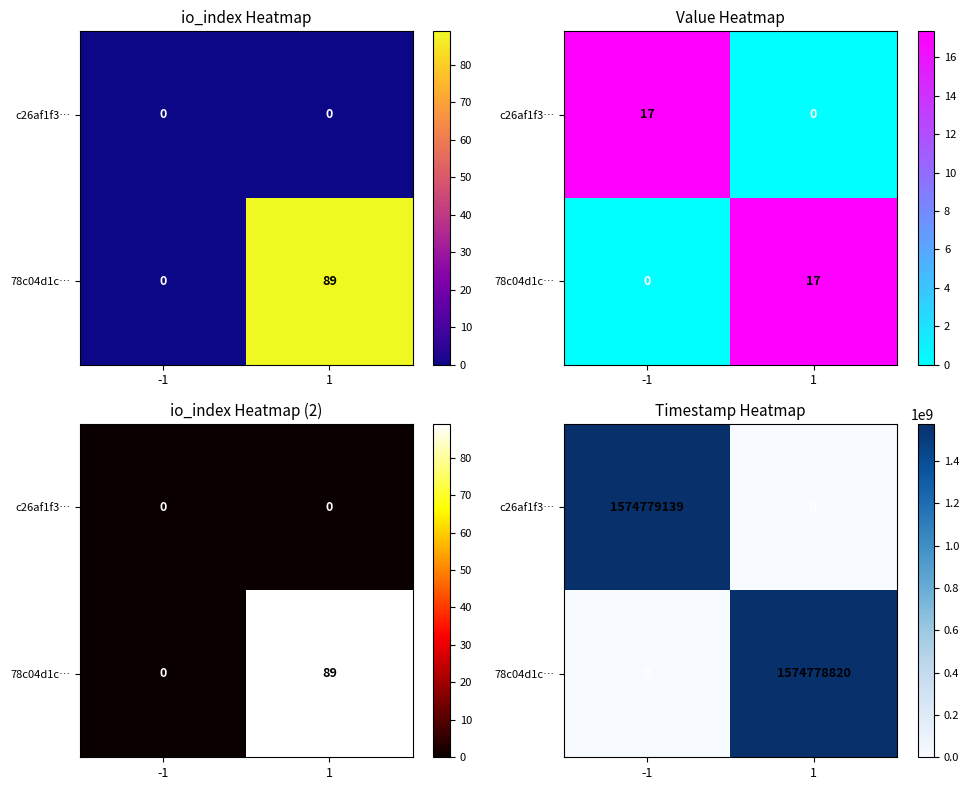

Which category has the highest value across all series?

-1